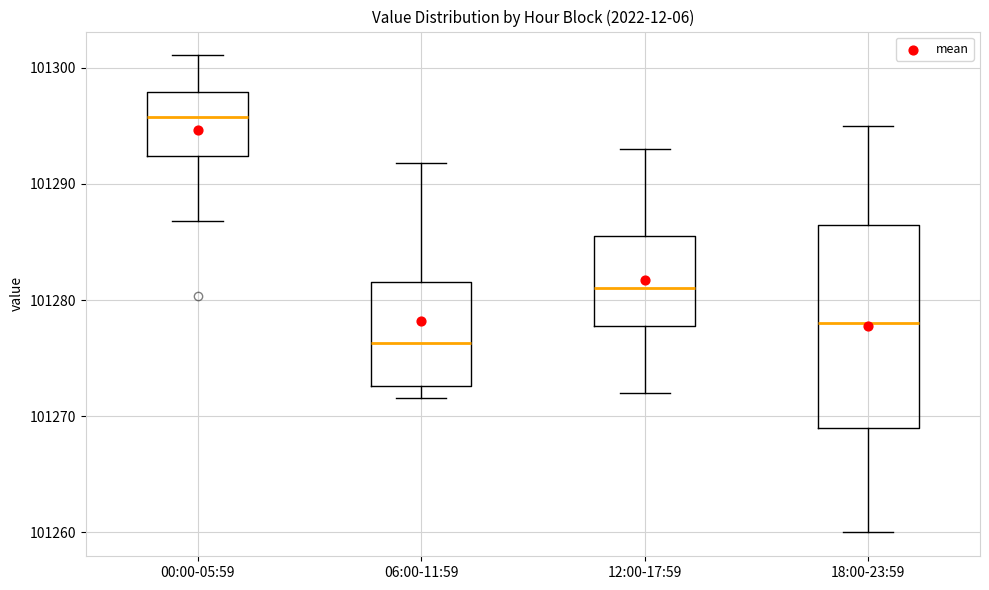

Reading left to right, transcribe this box plot: for each box, give where its median line is, the range the box spans, and where its two whiskers end, as read against the y-axis. The values are not printed on the chart, so give them approximately, as read against the axis.

00:00-05:59: median 101296, box 101292 to 101298, whiskers 101287 to 101301
06:00-11:59: median 101276, box 101273 to 101282, whiskers 101272 to 101292
12:00-17:59: median 101281, box 101278 to 101286, whiskers 101272 to 101293
18:00-23:59: median 101278, box 101269 to 101287, whiskers 101260 to 101295